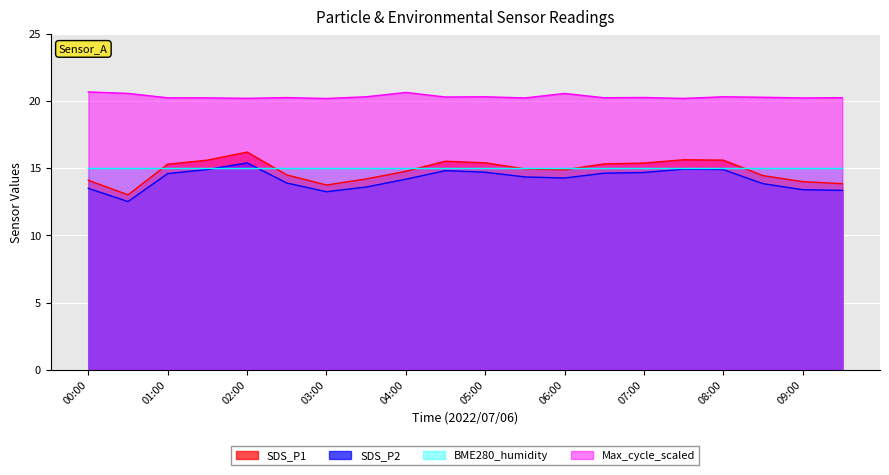

True or false: SDS_P1 has more than 2 interior local peaks.

True